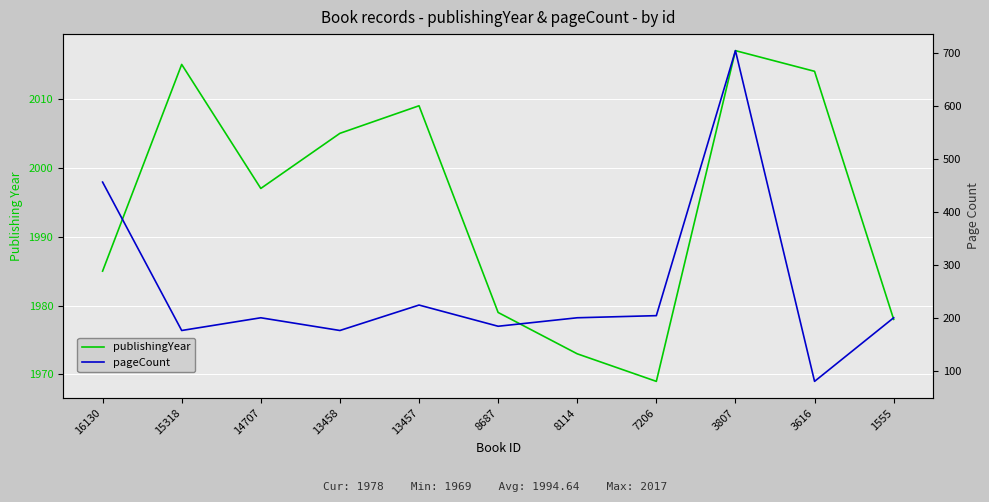

Rank the series by their maximum value, from highest to lowest.

publishingYear, pageCount